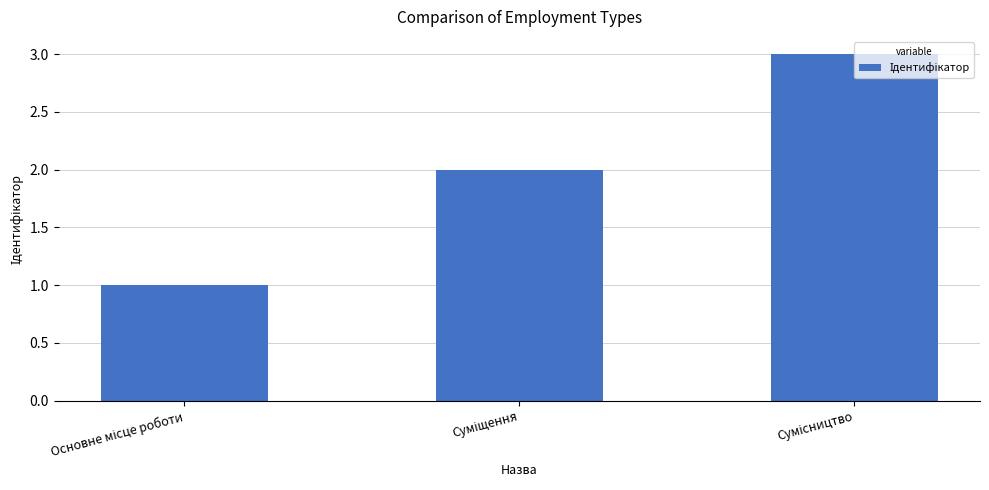

What is the greatest value displayed?

3